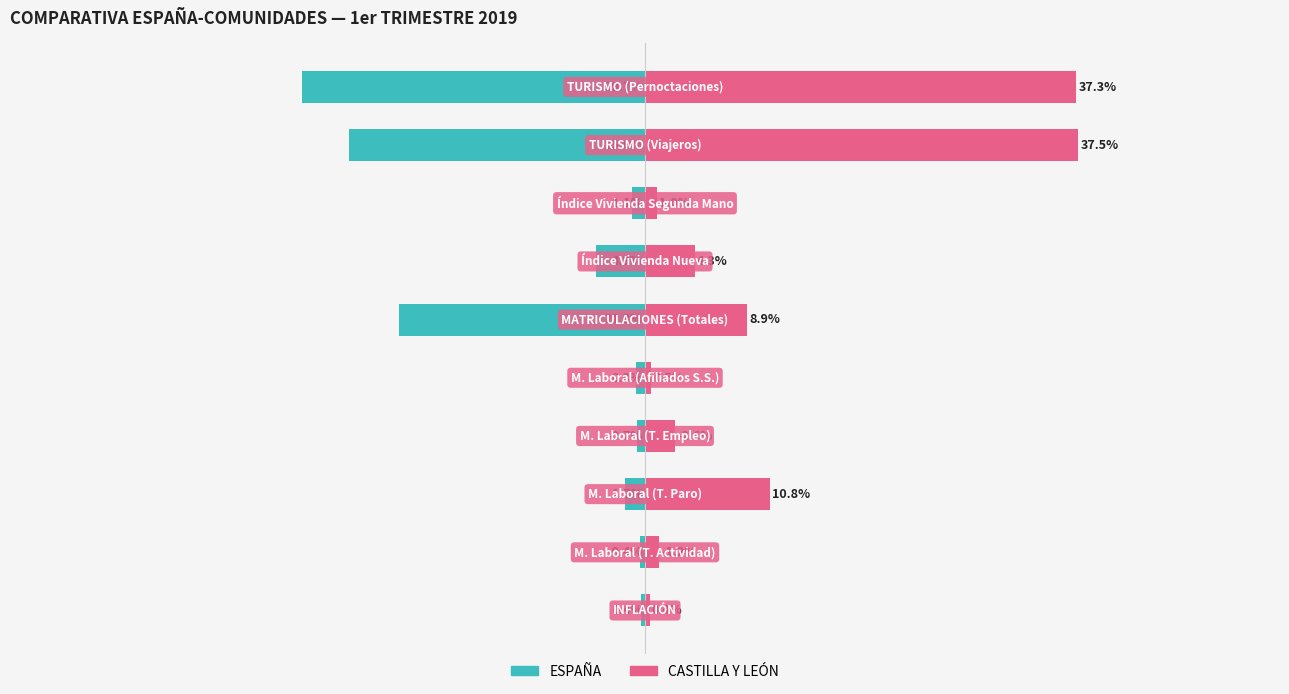

Which series has the largest total across all categories?

CASTILLA Y LEÓN